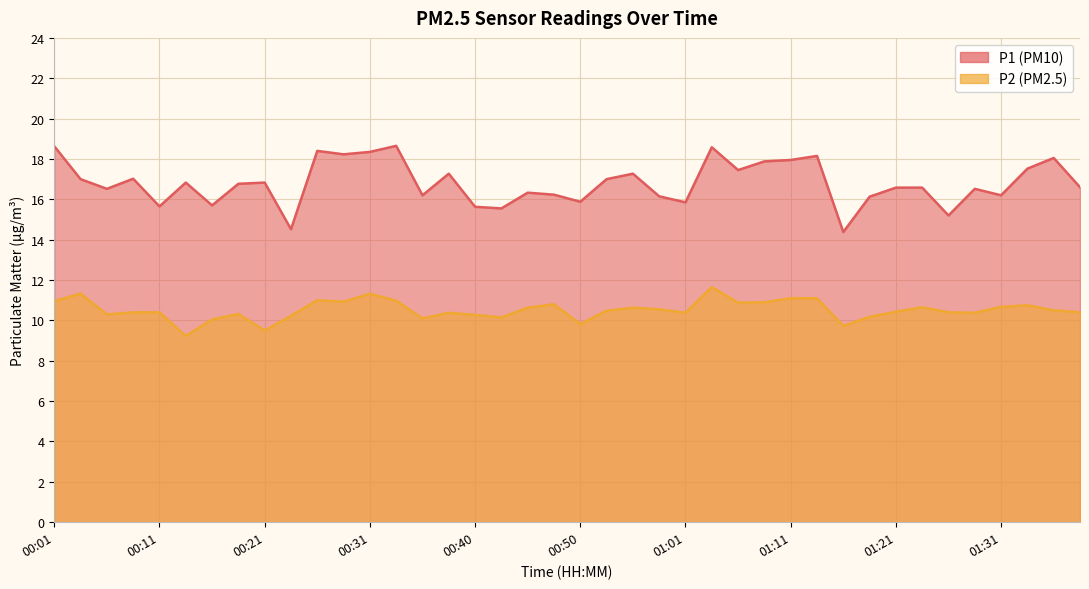

What is the difference between the maximum and second lowest values in the P1 series?

4.1